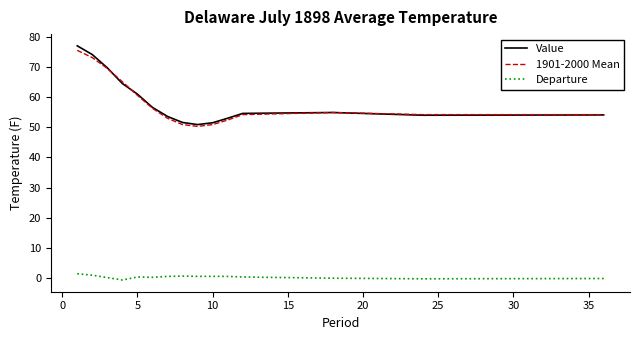

True or false: 1901-2000 Mean has more than 2 interior local peaks.

False